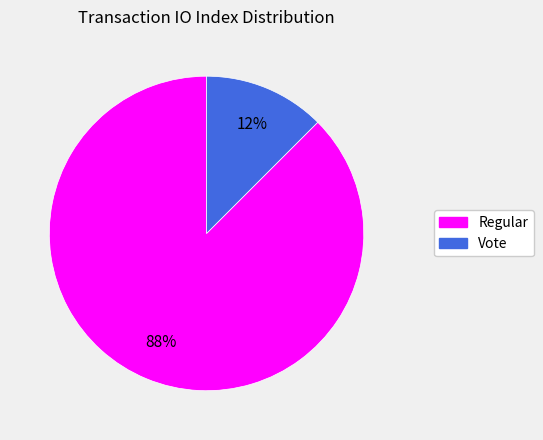

Is the sum of Regular and Vote greater than half?

Yes